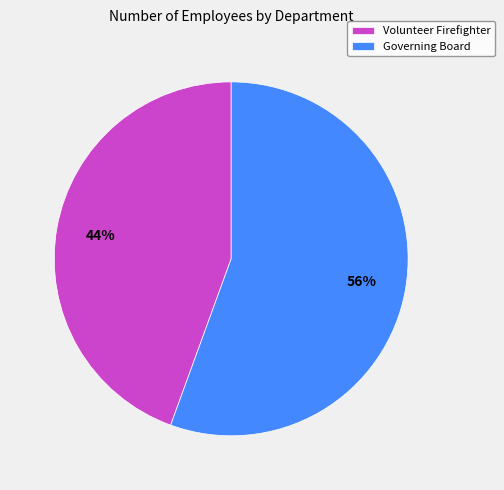

How many segments does this pie chart have?

2